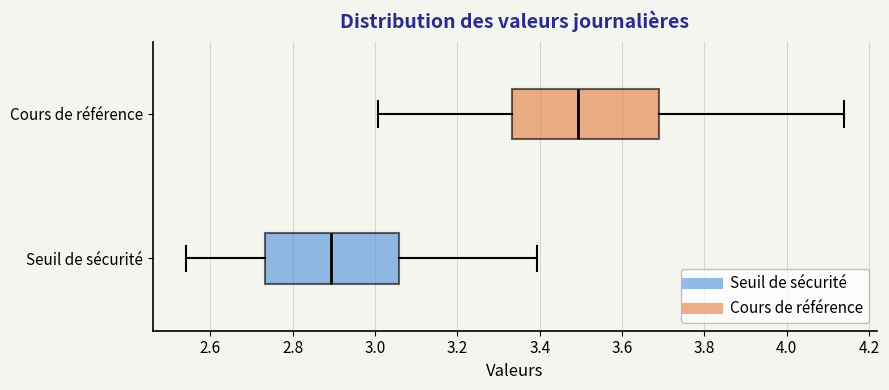

Reading bottom to top, read every box against the x-axis: the position of its median line, the range the box covers, and the ends of its whiskers. The values are not printed on the chart, so give them approximately, as read against the axis.

Seuil de sécurité: median 2.90, box 2.74 to 3.06, whiskers 2.54 to 3.40
Cours de référence: median 3.50, box 3.34 to 3.70, whiskers 3.00 to 4.14